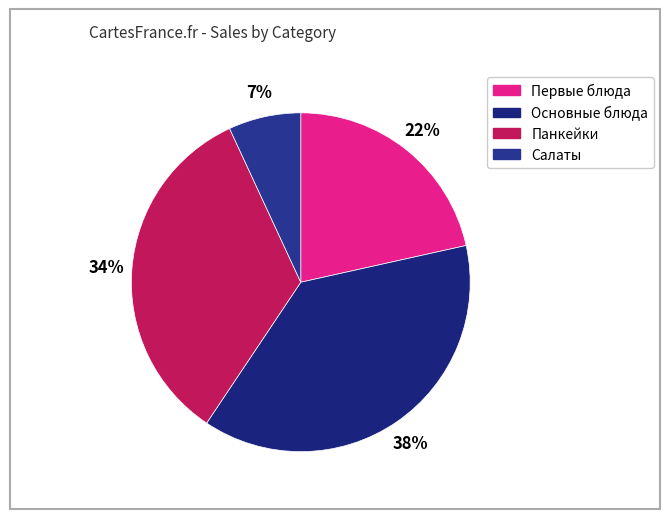

How many slices are in this pie chart?

4